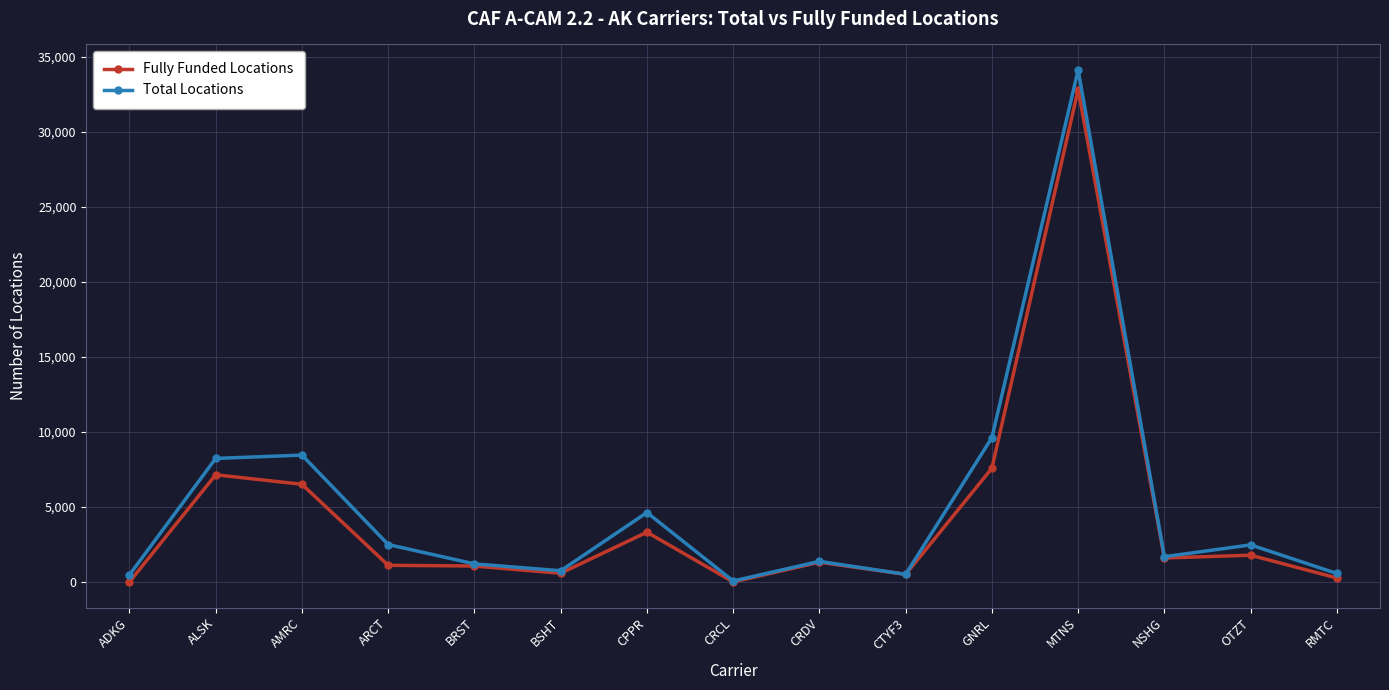

What is the value of the Total Locations point at the 6th from the left?

744